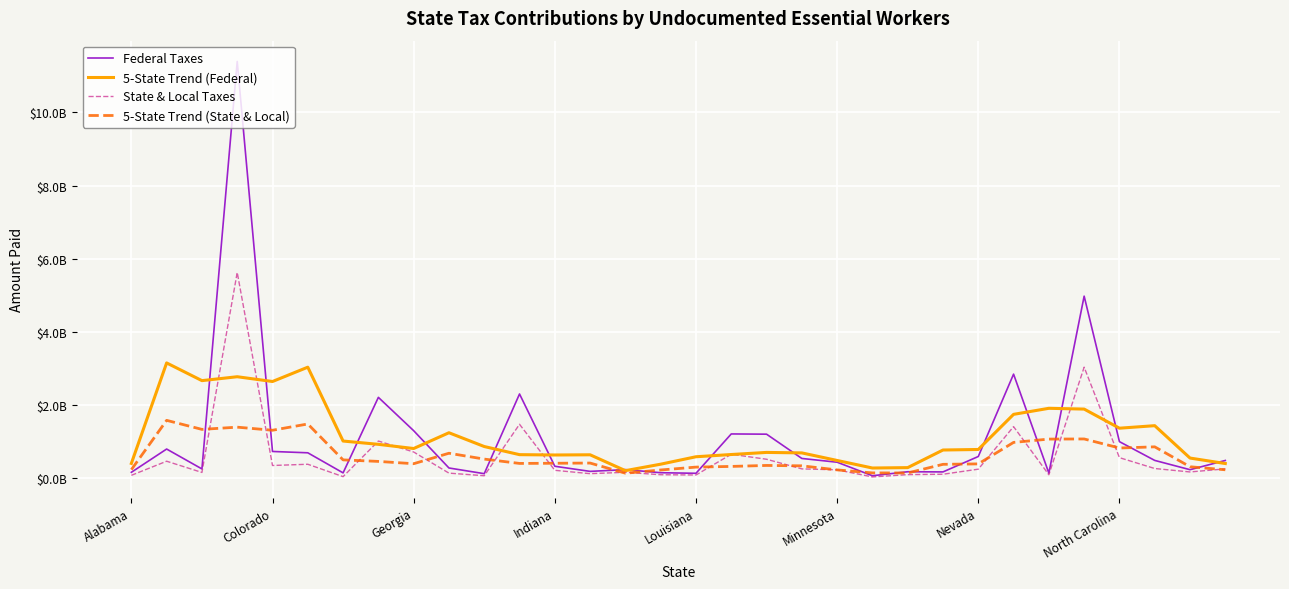

Reading right to left, transcribe all the data shown in this chart.

Federal Taxes: 487400000.0	235600000.0	489200000.0	1002400000.0	4979100000.0	142600000.0	2847300000.0	596000000.0	174900000.0	179400000.0	70100000.0	440100000.0	542700000.0	1206400000.0	1212800000.0	137200000.0	152700000.0	237700000.0	189400000.0	329400000.0	2305000000.0	126500000.0	282300000.0	1301700000.0	2212800000.0	148600000.0	697400000.0	733800000.0	11394700000.0	256500000.0	800100000.0	164200000.0
5-State Trend (Federal): 404066666.7	553650000.0	1438740000.0	1369780000.0	1892120000.0	1913480000.0	1747980000.0	788040000.0	773540000.0	292100000.0	281440000.0	487740000.0	694420000.0	707840000.0	650360000.0	589360000.0	385960000.0	209280000.0	642840000.0	637600000.0	646520000.0	868980000.0	1245660000.0	814380000.0	928560000.0	1018860000.0	3037460000.0	2646200000.0	2776500000.0	2669860000.0	3153875000.0	406933333.3
State & Local Taxes: 257500000.0	173900000.0	267900000.0	564600000.0	3037500000.0	96500000.0	1412400000.0	249700000.0	111100000.0	100800000.0	37500000.0	231900000.0	257700000.0	521000000.0	657300000.0	90700000.0	97800000.0	164900000.0	126900000.0	218800000.0	1476700000.0	70200000.0	141700000.0	719400000.0	1019000000.0	45500000.0	384300000.0	350400000.0	5627800000.0	160500000.0	467100000.0	81600000.0
5-State Trend (State & Local): 233100000.0	315975000.0	860280000.0	828080000.0	1075780000.0	1072140000.0	981440000.0	394100000.0	382300000.0	146200000.0	147800000.0	229780000.0	341080000.0	351720000.0	324900000.0	306340000.0	227520000.0	139820000.0	417020000.0	411500000.0	406860000.0	525360000.0	685400000.0	399160000.0	461980000.0	503720000.0	1485400000.0	1313700000.0	1398020000.0	1337480000.0	1584250000.0	236400000.0